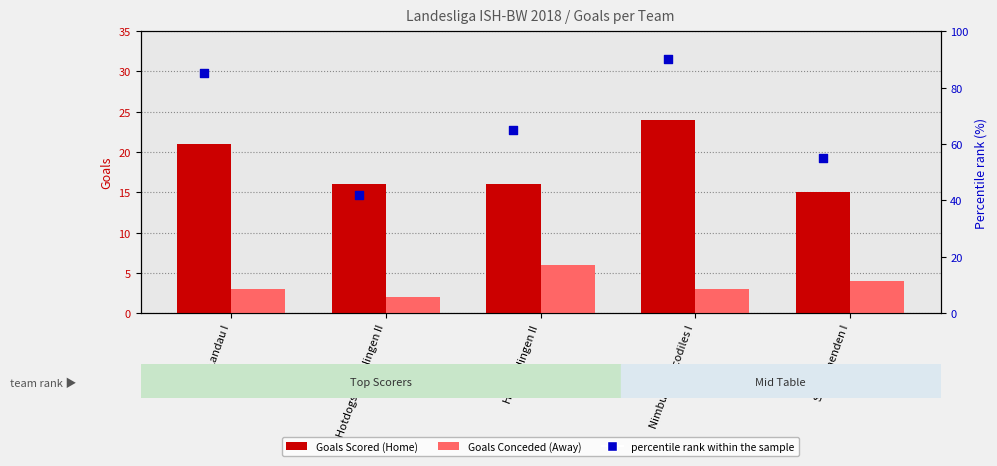

Which series reaches the minimum Y coordinate?

Goals Conceded (Away)